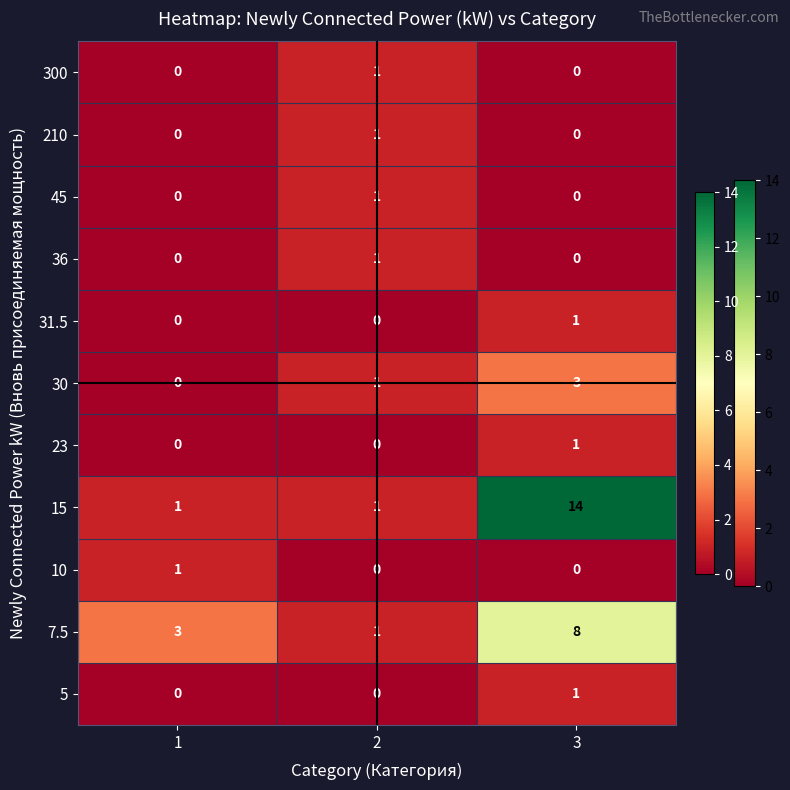

Read the 30 value at 3.

3